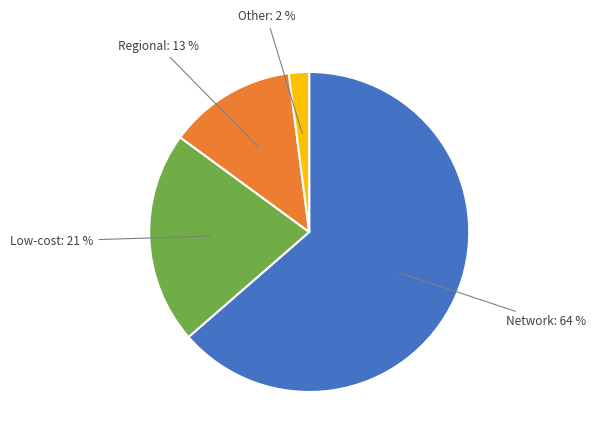

Does any single category account for the majority?

Yes